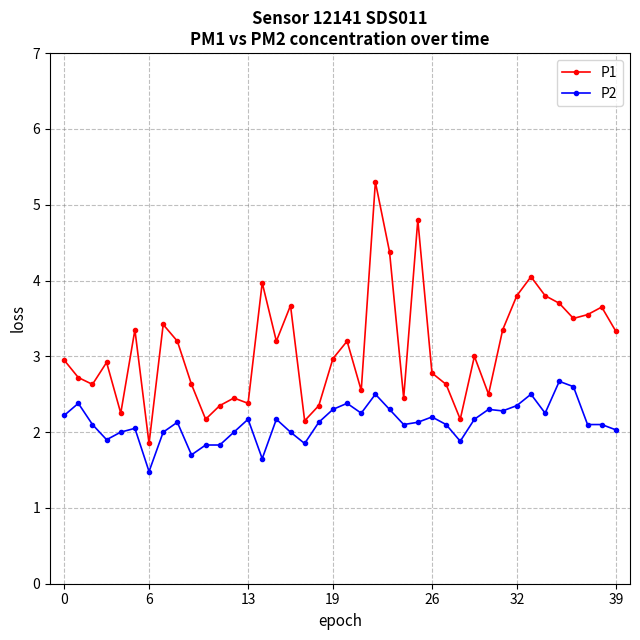

Is this an area chart (filled region under the line)?

No